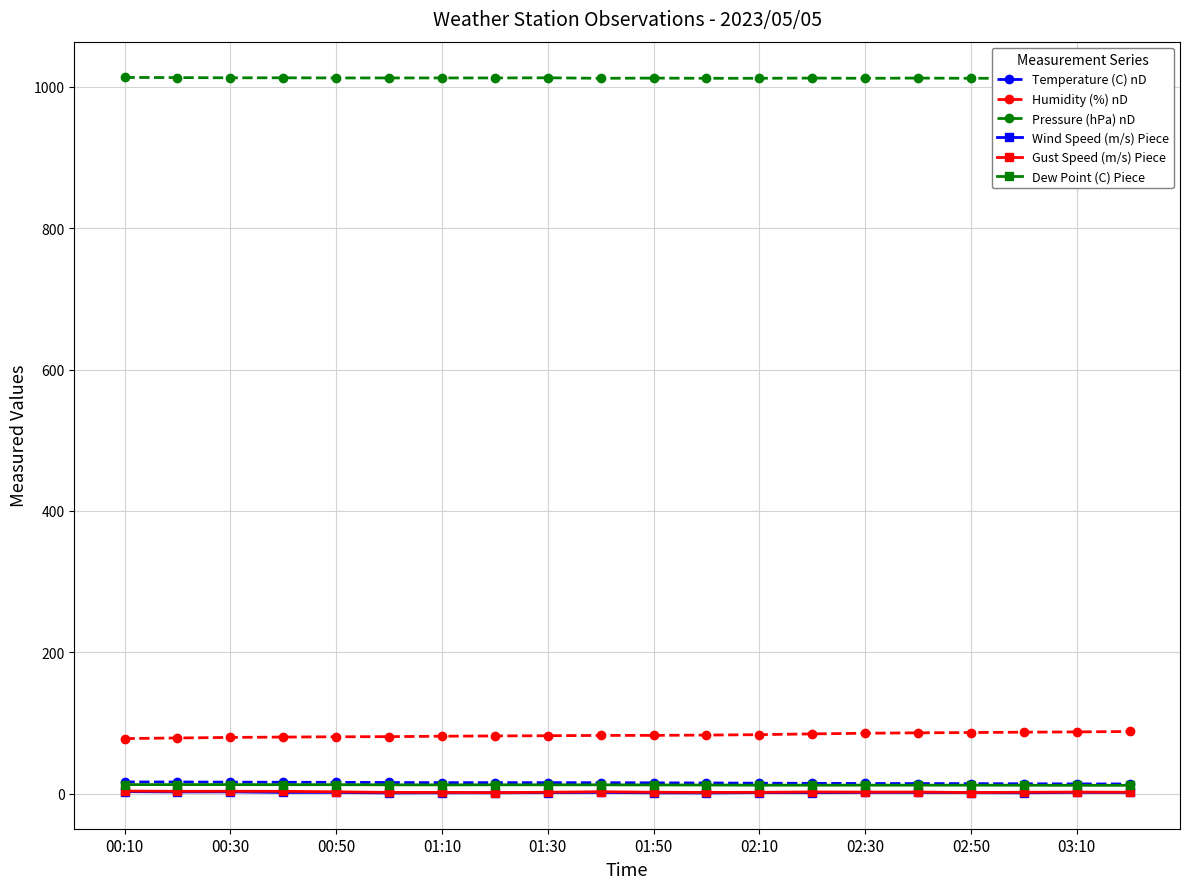

At how many categories does at least one series exceed 645?

20